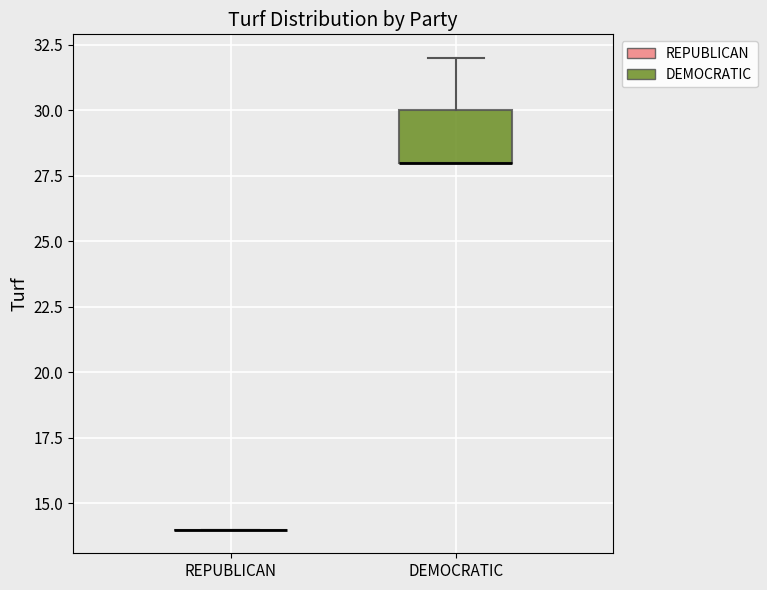

Comparing the boxes themselves (not the whiskers), which one is the tallest?

DEMOCRATIC